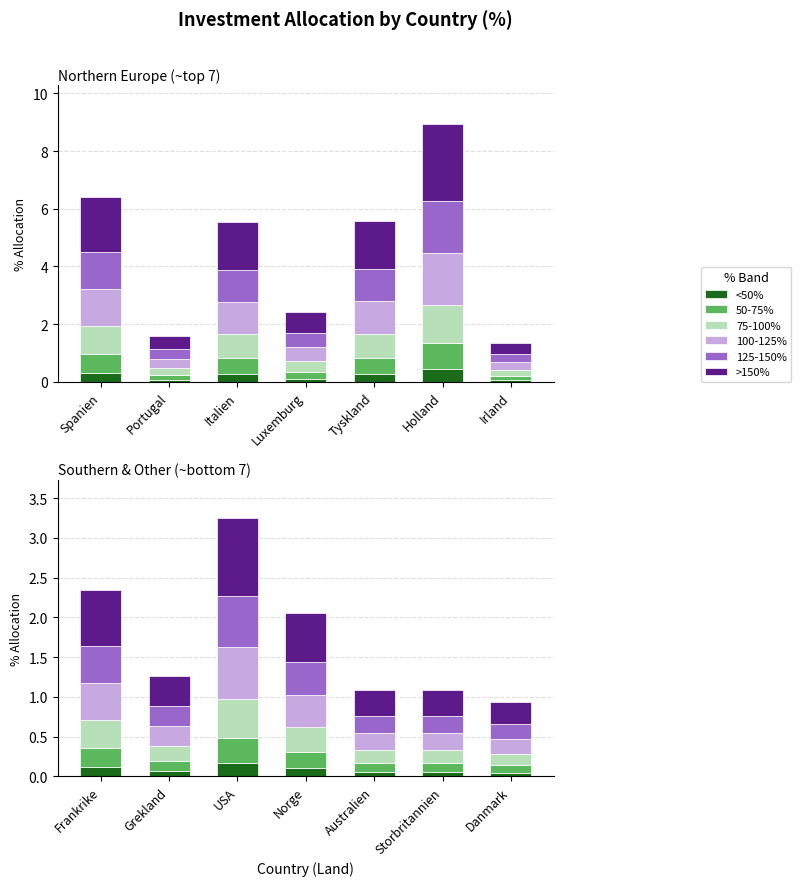

What is the difference between the maximum and minimum values in the 125-150% series?

1.5